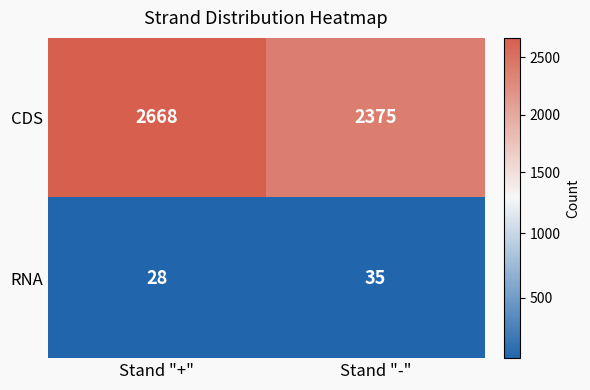

What value does the RNA series have at Stand "-"?

35